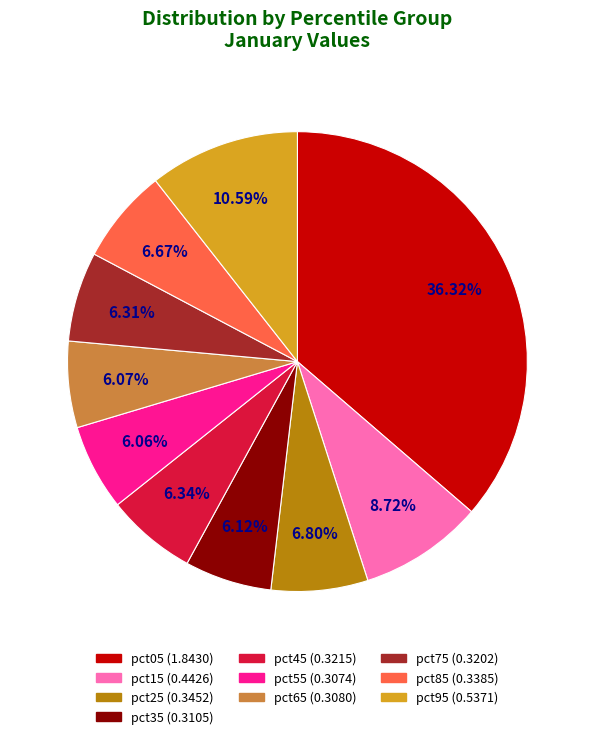

Count the number of slices in the pie.

10